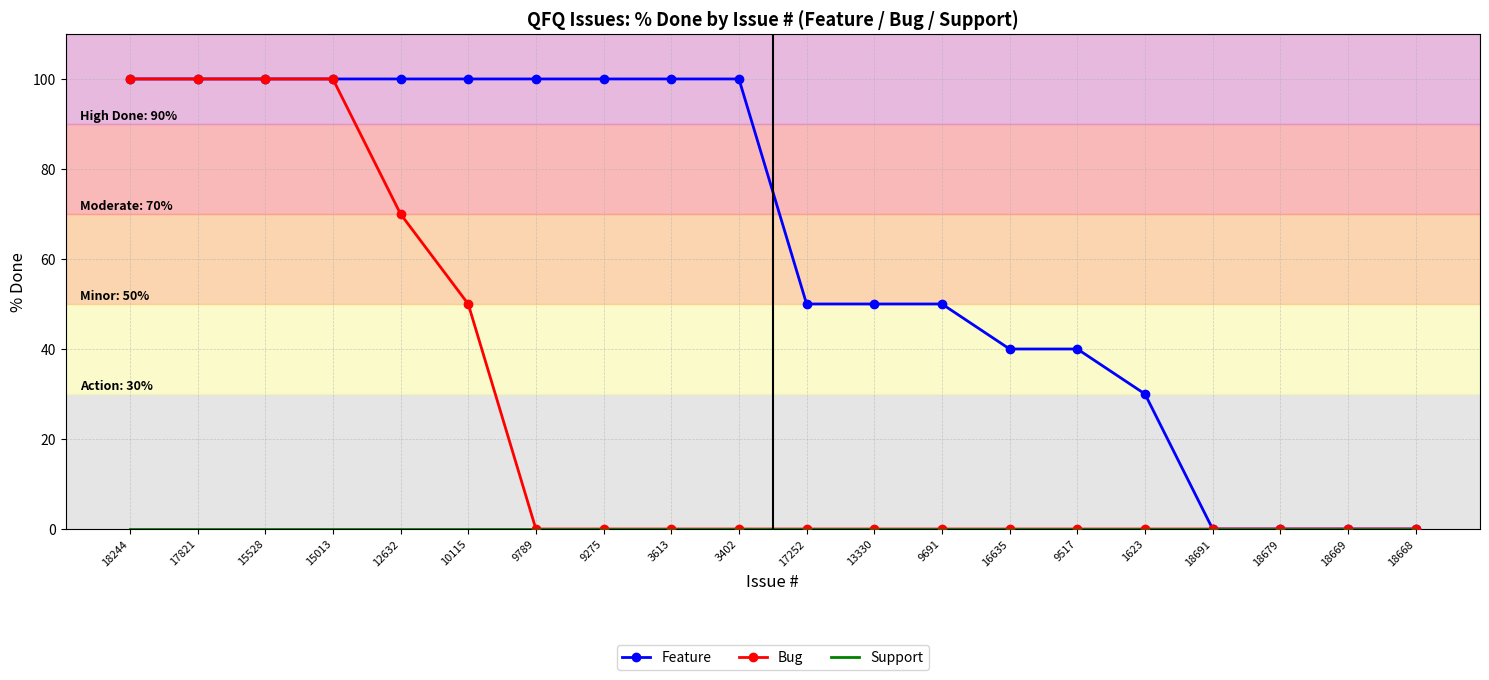

What is the greatest value displayed?

100